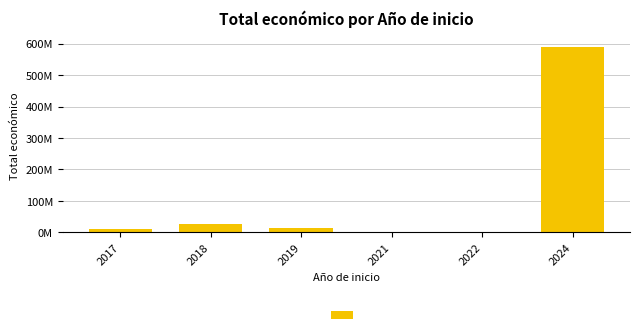

Which label corresponds to the largest value in the chart?

2024